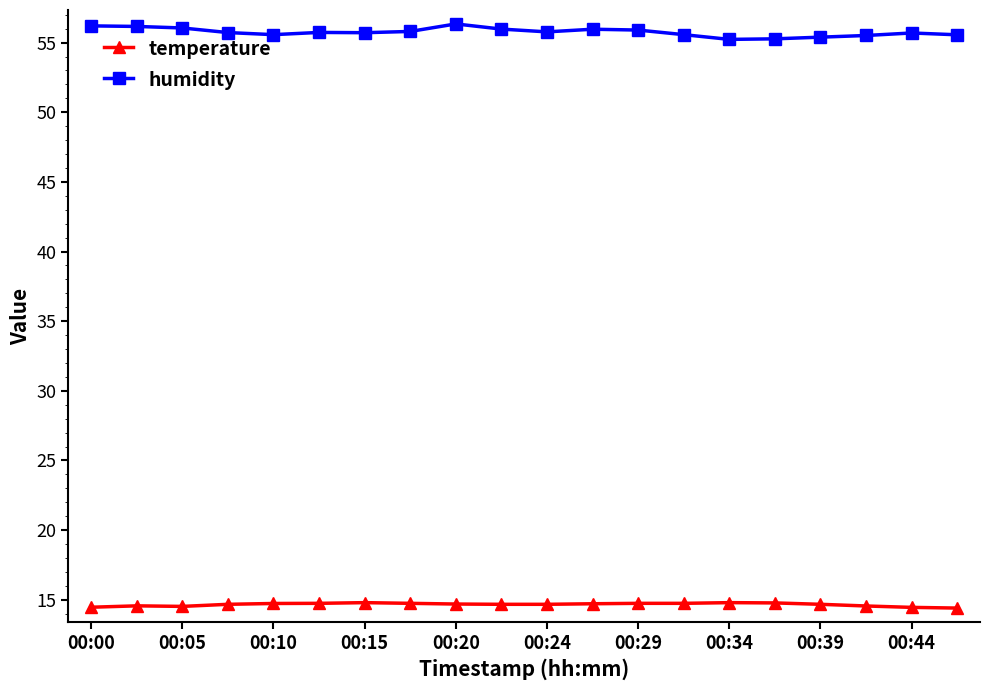

What is the difference between the maximum and minimum values in the humidity series?

1.1